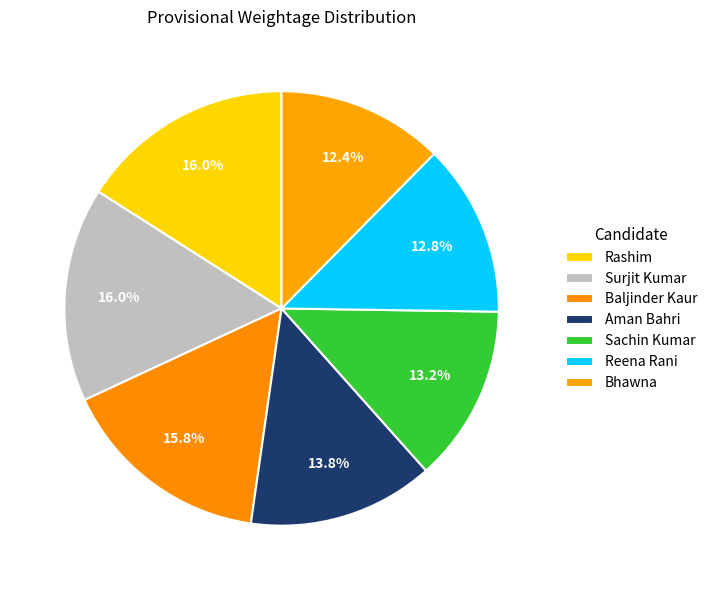

Count the number of slices in the pie.

7